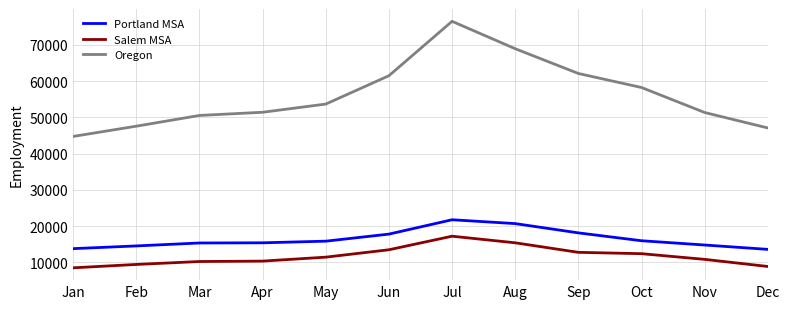

How many lines are shown in the chart?

3